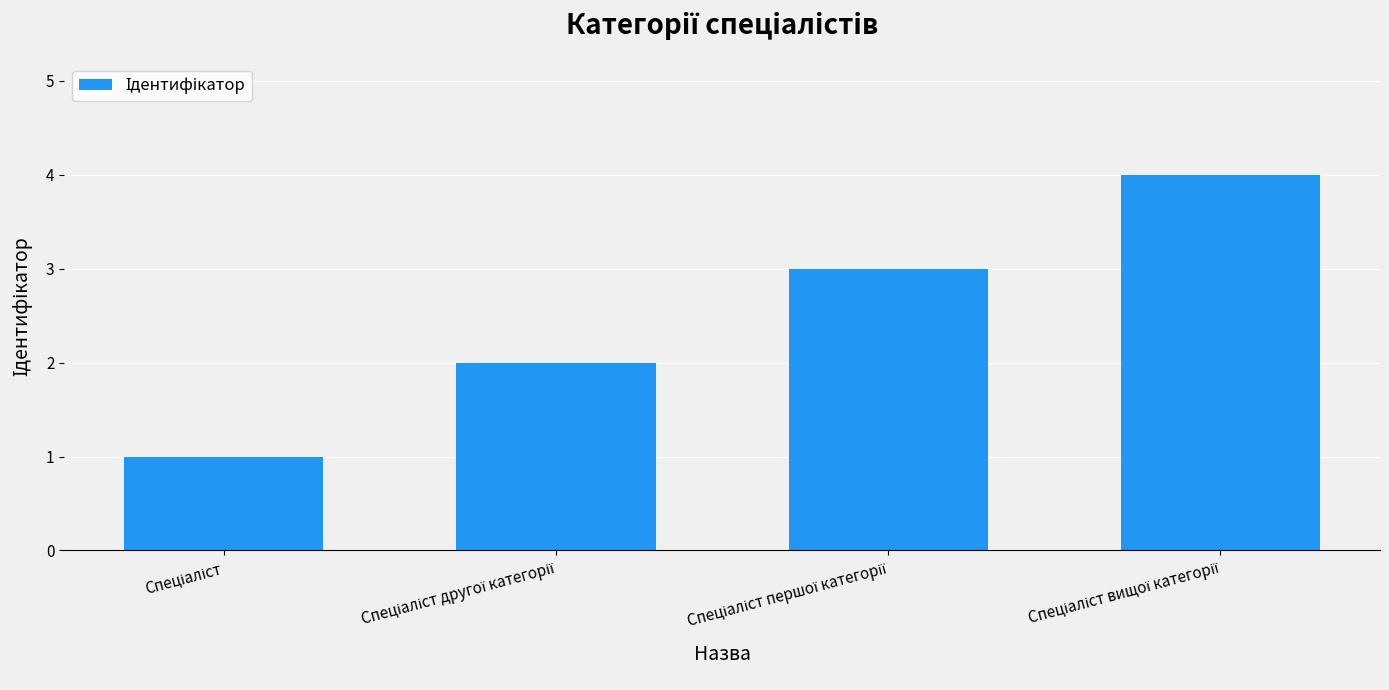

What is the sum of all values?

10